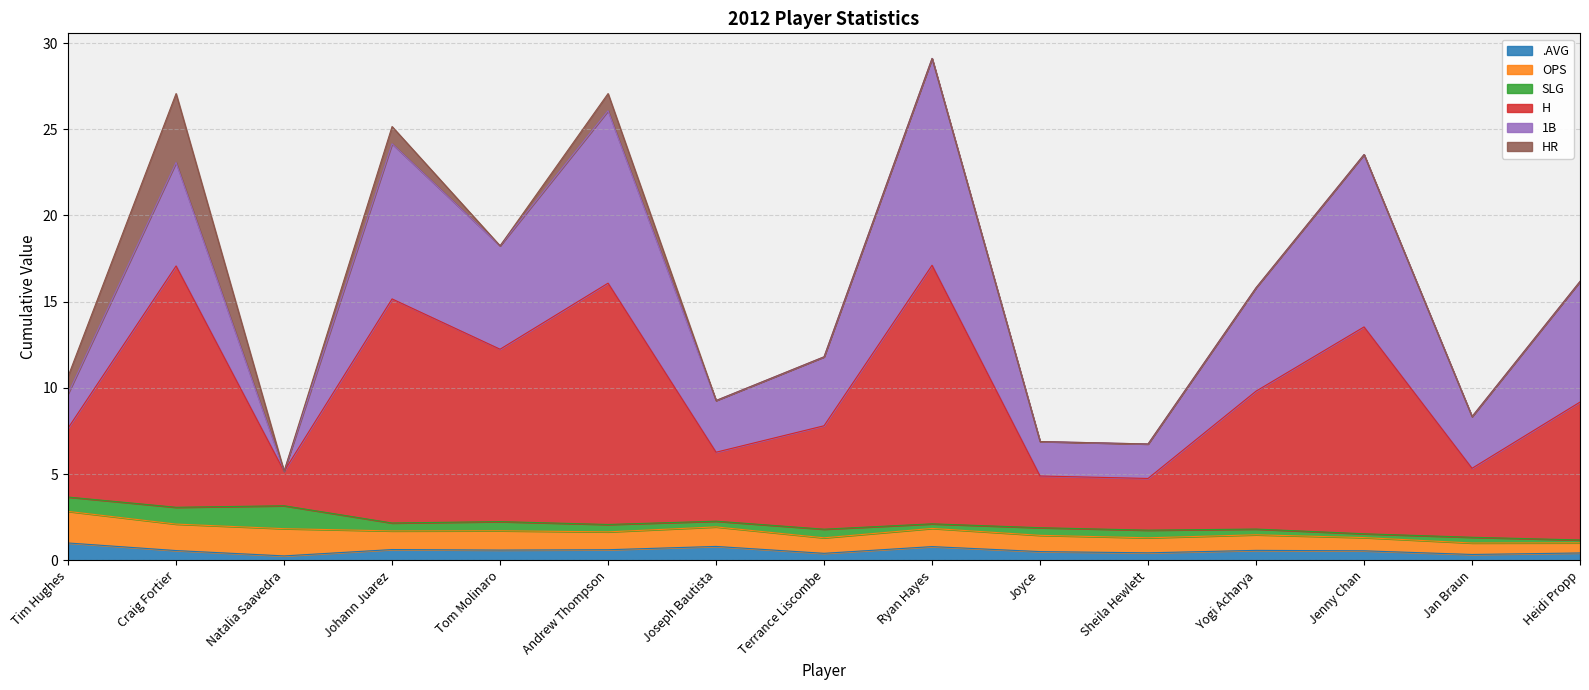

Which series has the largest range (max minus min)?

H